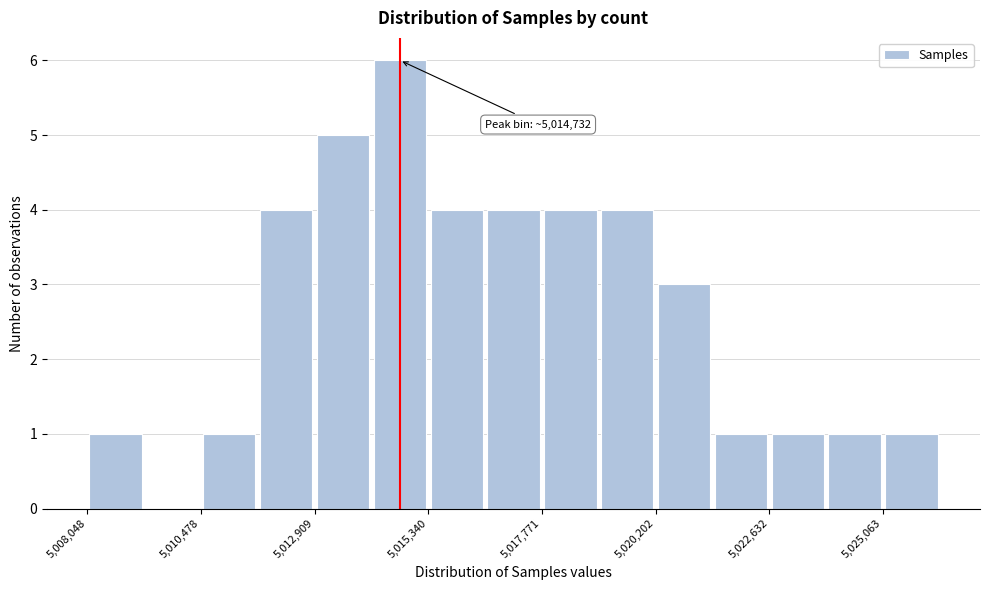

Around what value on the x-axis is the tallest bar? Give the approximate position of its centre, as read against the axis.

5014500